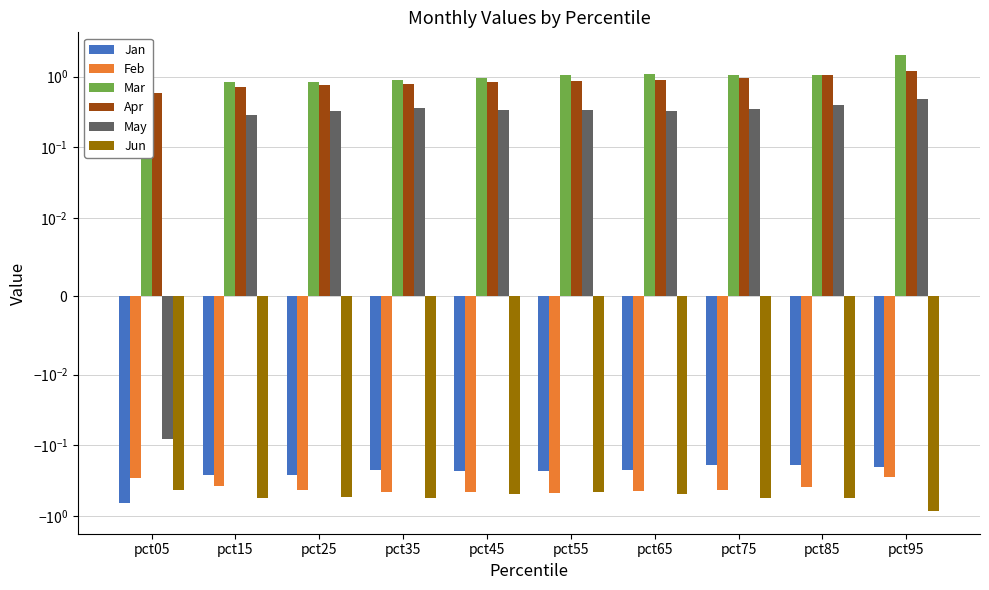

At which category is the sum across all series the highest?

pct95